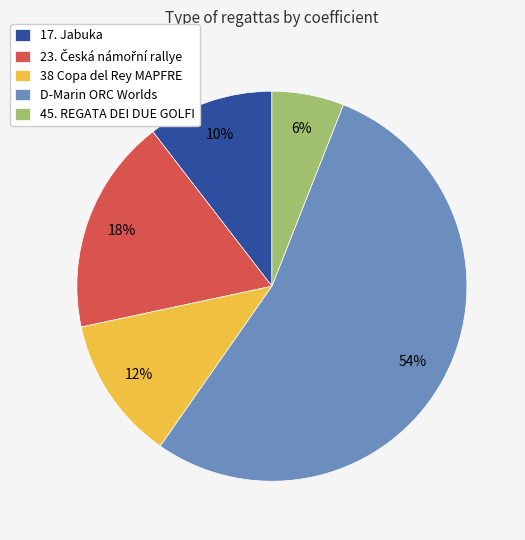

How many slices are in this pie chart?

5